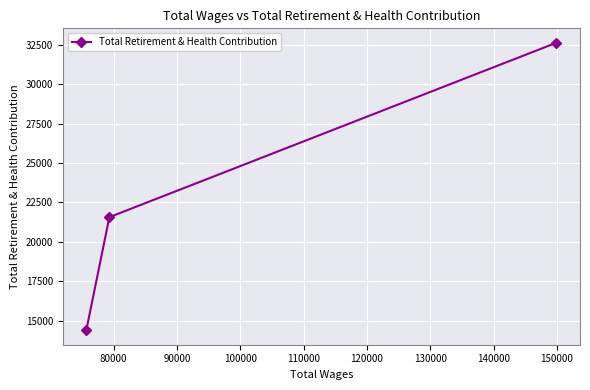

What is the value of the 2nd point from the left?

21561